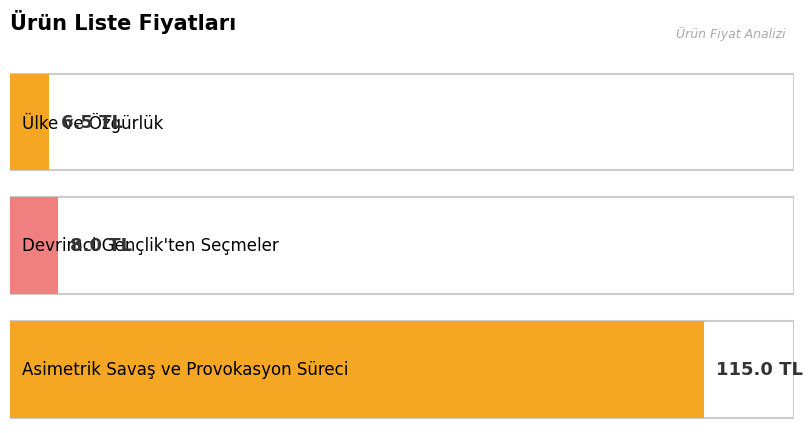

What is the difference between the values at Ülke ve Özgürlük and Devrimci Gençlik'ten Seçmeler?

1.5